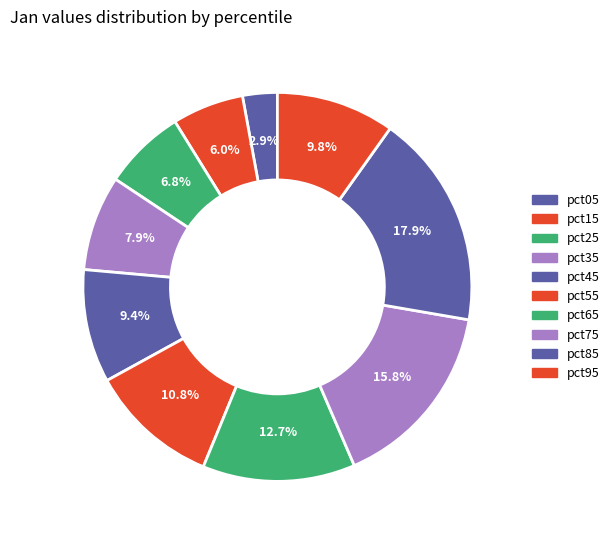

Is there a majority slice in this chart?

No